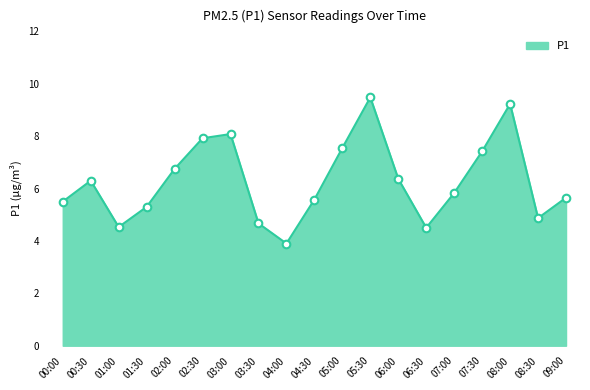

What is the ratio of the value at 01:00 to the value at 02:00?

0.7